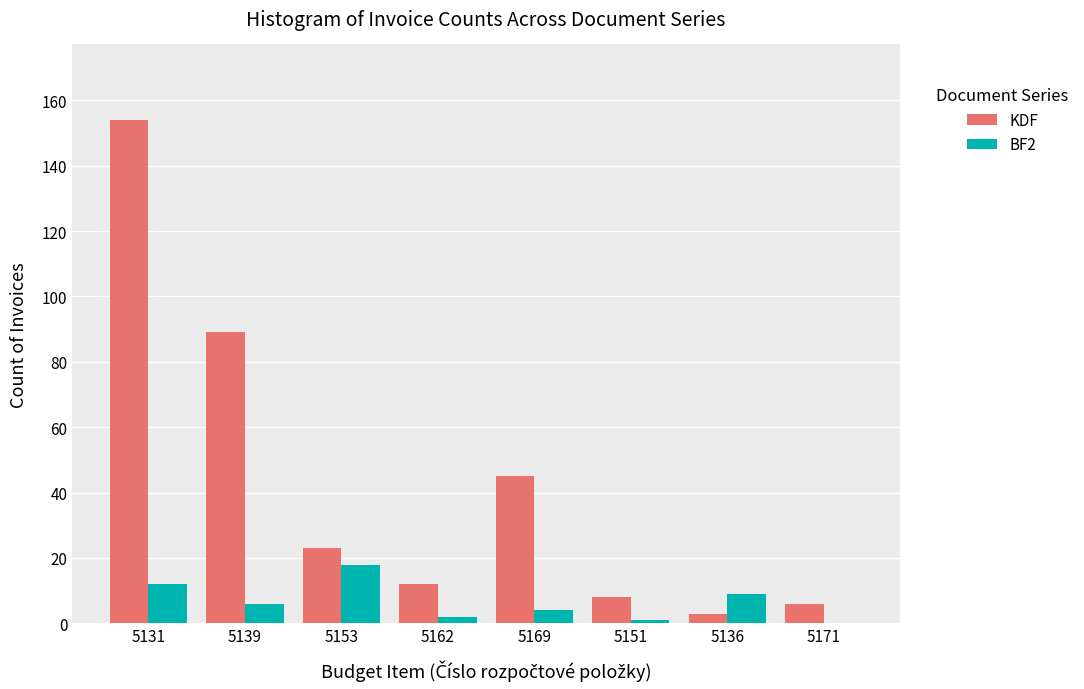

What is the sum of all BF2 values?

52